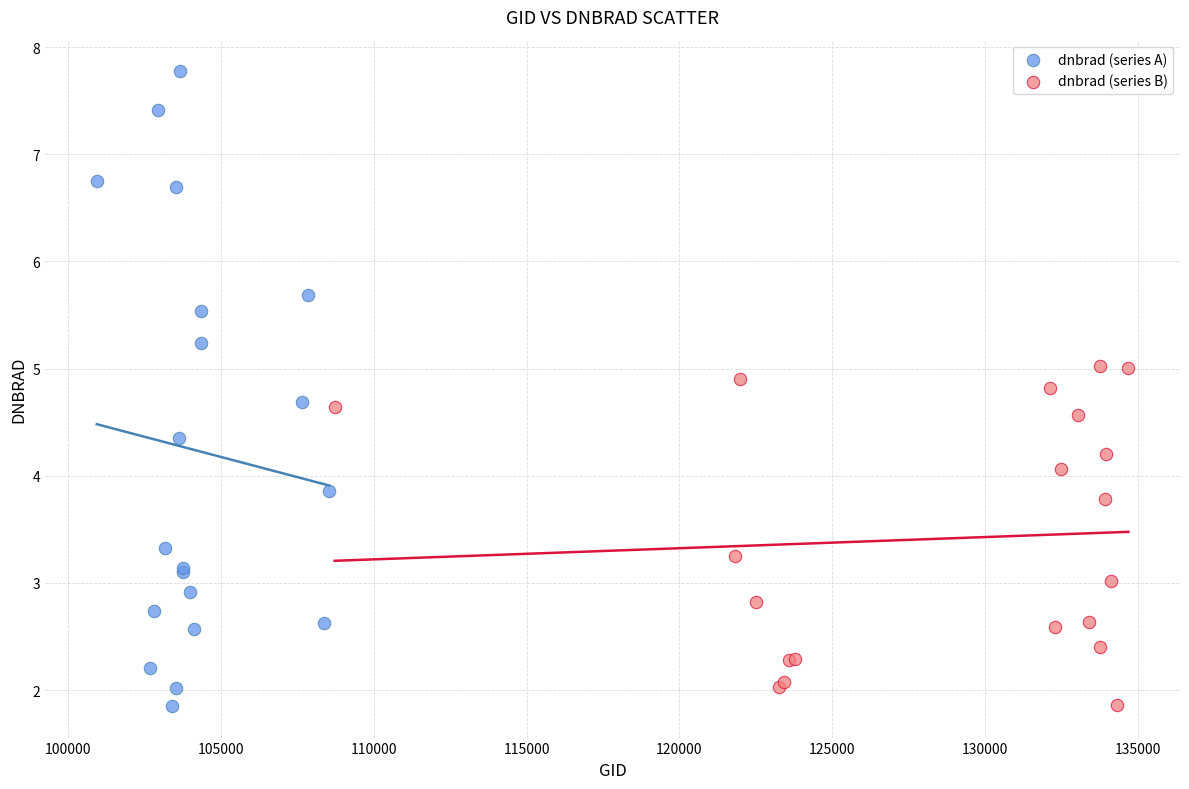

Which series reaches the maximum Y coordinate?

dnbrad (series A)